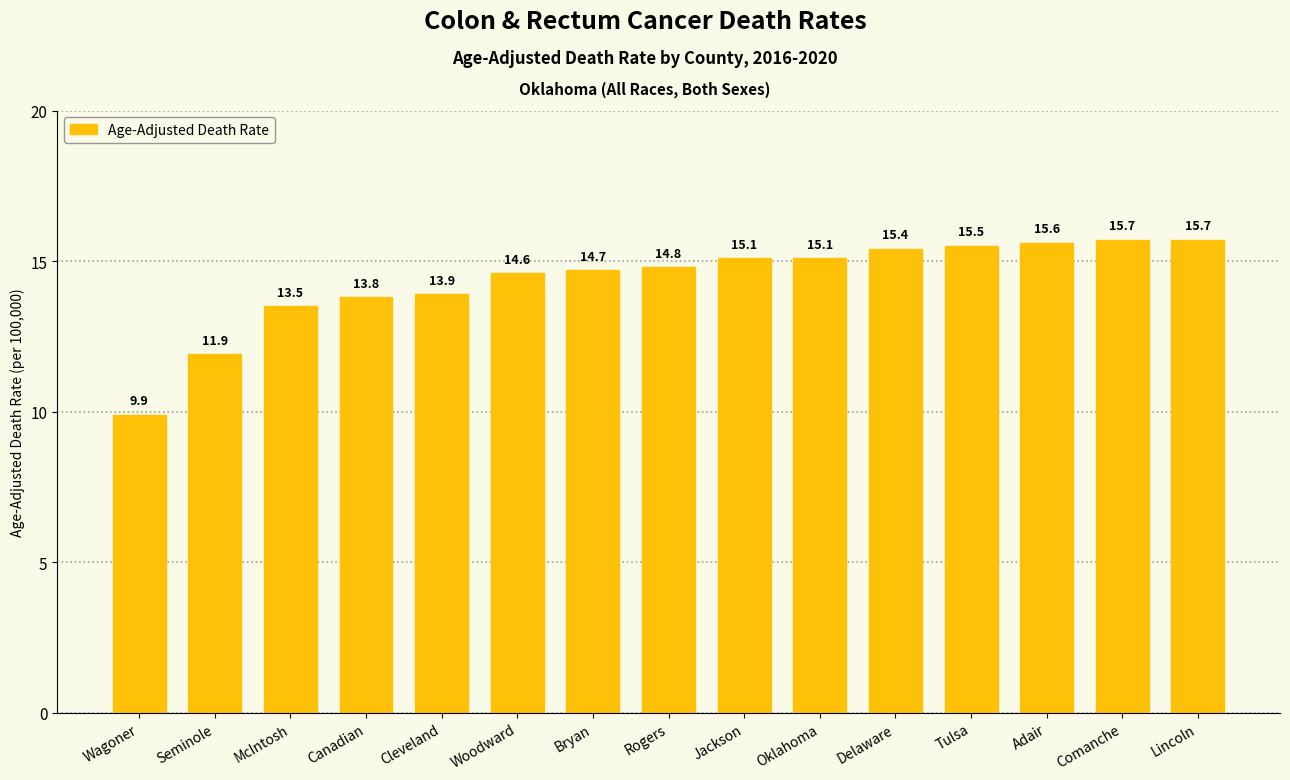

Approximately how many times larger is the value at Wagoner compared to Adair?

0.6